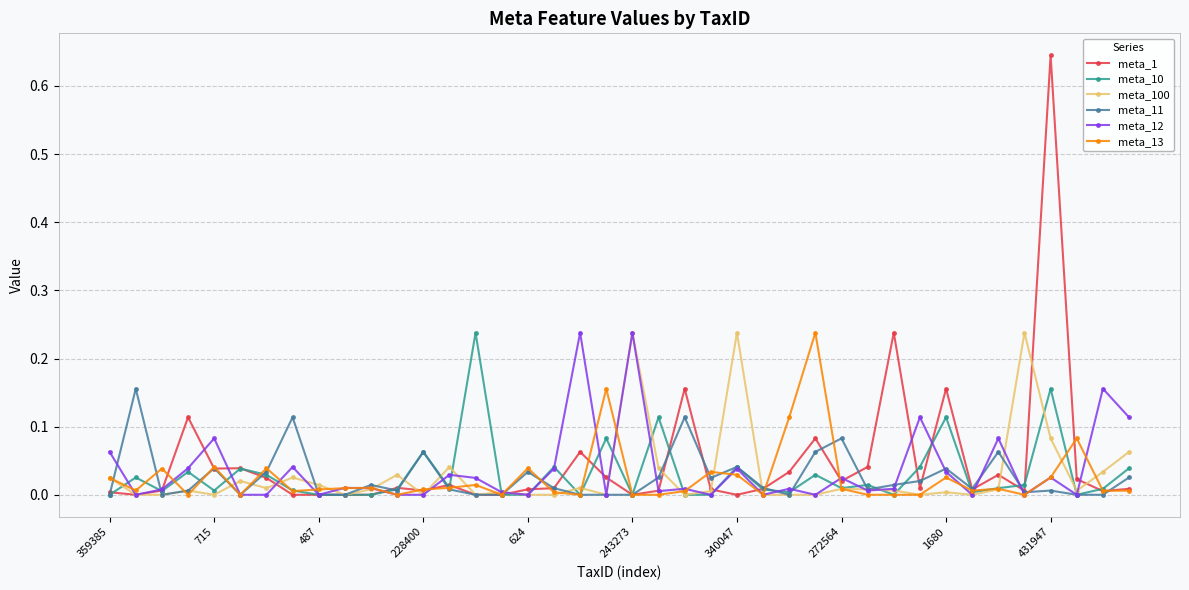

Which series has the widest spread of values?

meta_1